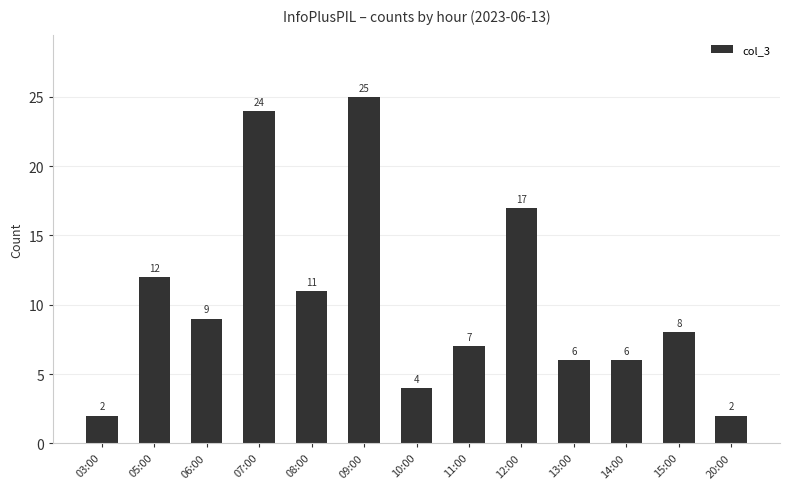

What is the label of the 8th bar from the right?

09:00